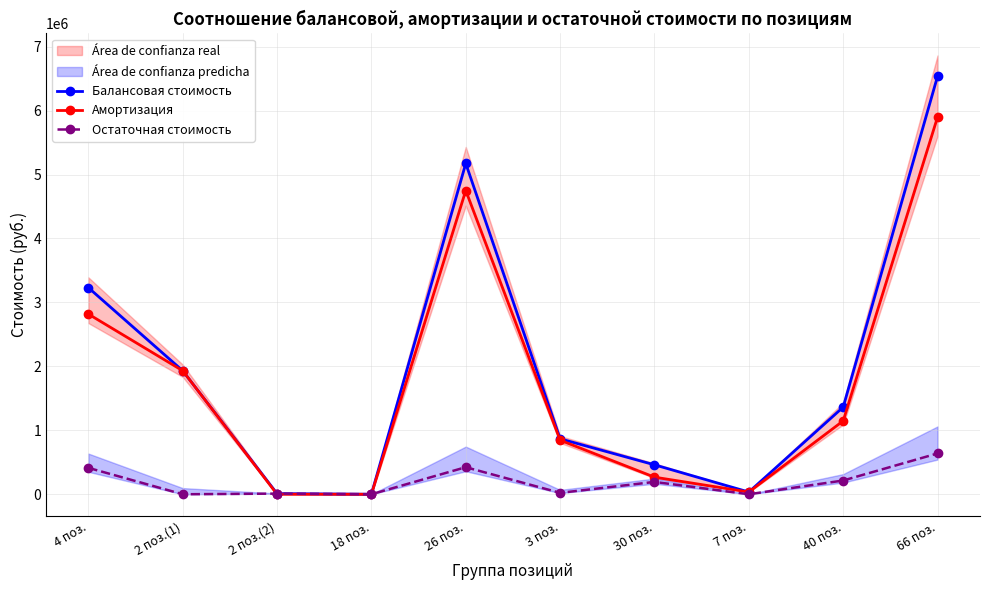

What is the label of the 10th point from the left?

66 поз.